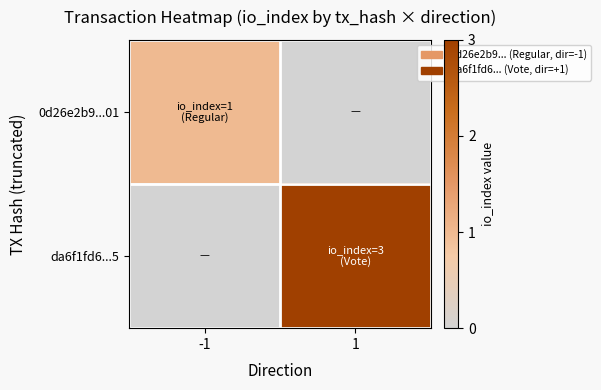

How many distinct data groups are displayed?

2